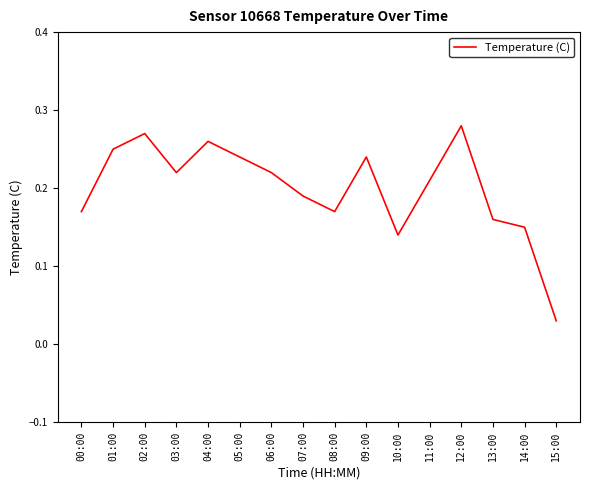

Which category has the lowest value across all series?

15:00